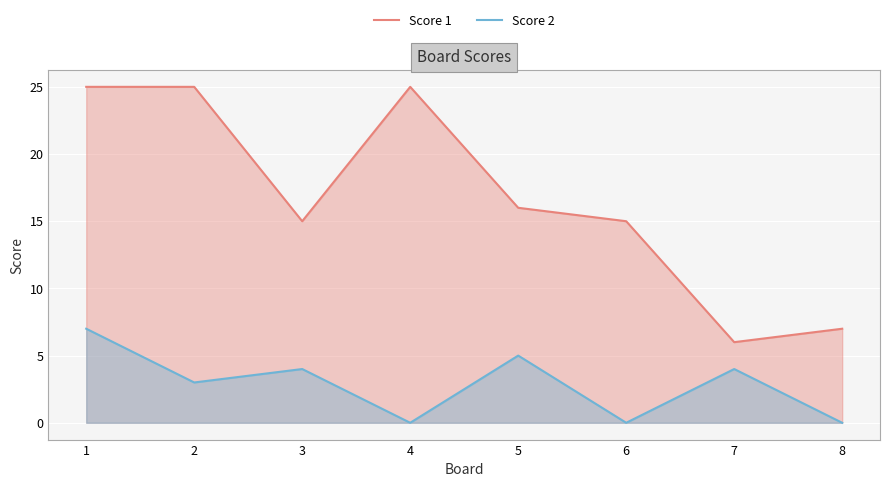

Is it true that Score 2 equals 0 at 4?

True